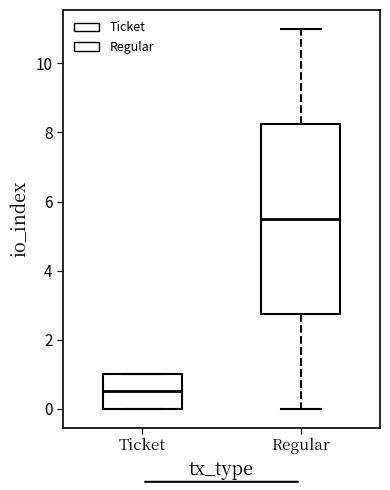

Reading left to right, read every box against the y-axis: the position of its median line, the range the box covers, and the ends of its whiskers. The values are not printed on the chart, so give them approximately, as read against the axis.

Ticket: median 0.6, box 0.0 to 1.0, whiskers 0.0 to 1.0
Regular: median 5.6, box 2.8 to 8.2, whiskers 0.0 to 11.0